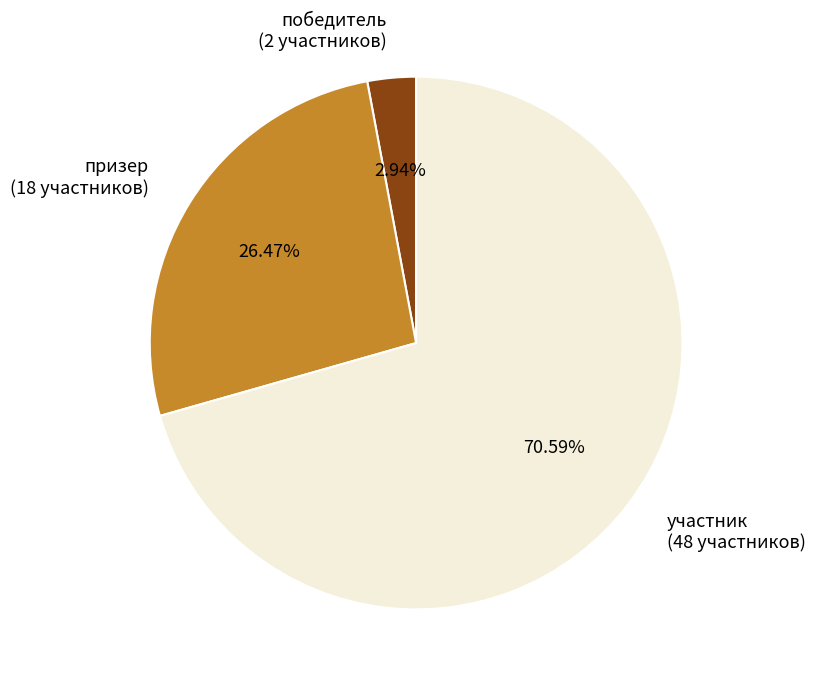

To the nearest percent, what is the average slice percentage?

33%